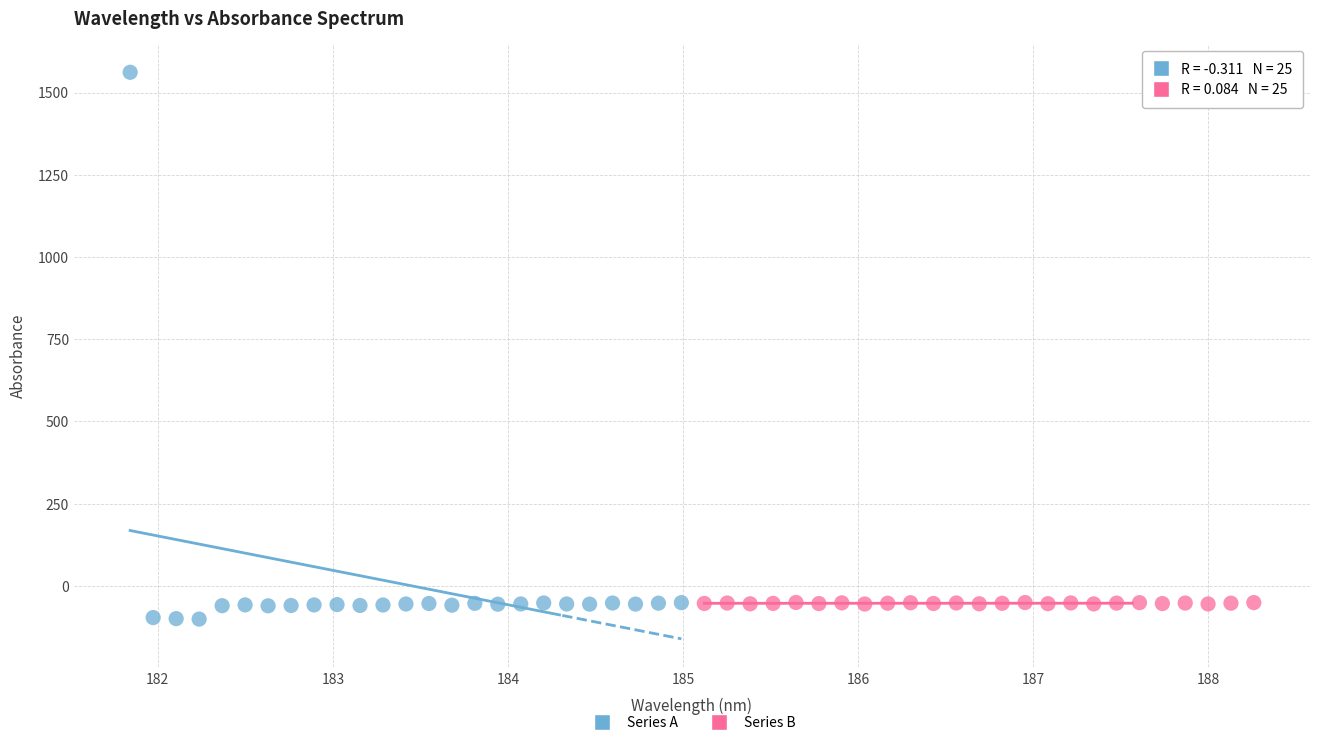

Which series has the largest Y range (max minus min)?

Series A